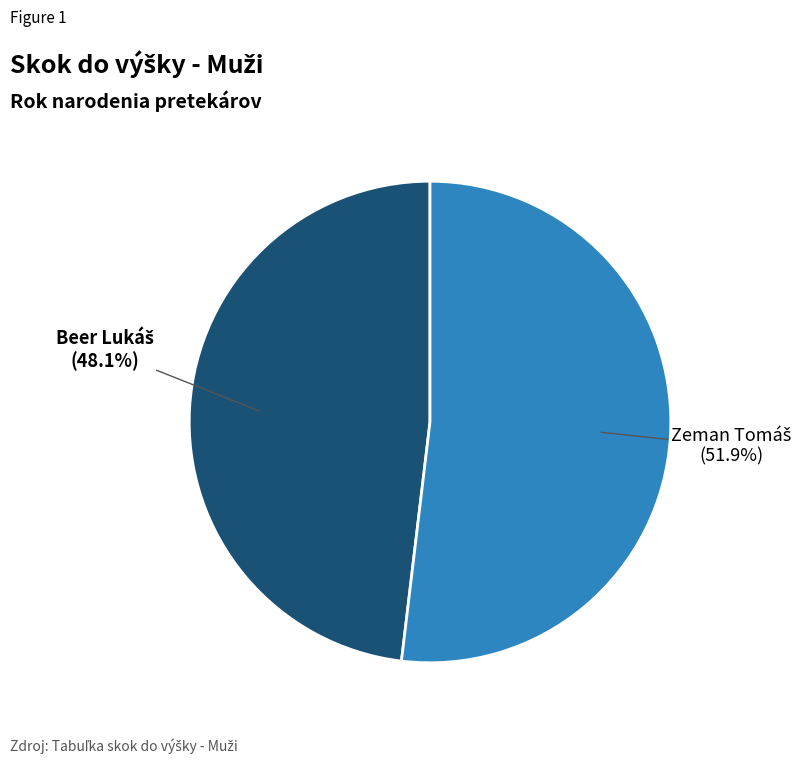

Is there any slice that represents more than half of the pie?

Yes